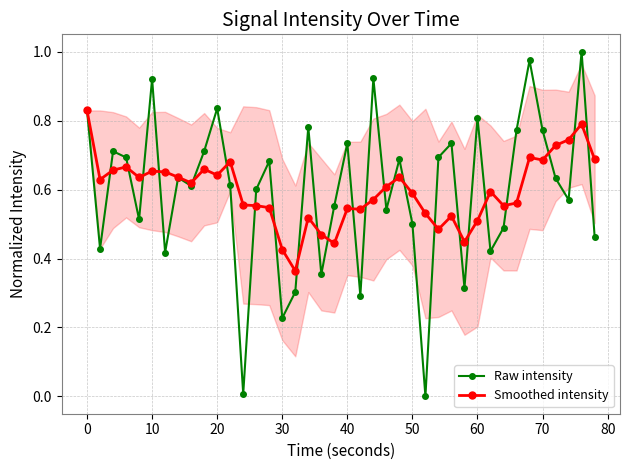

Is it true that Raw intensity equals 1.2 at 60?

False